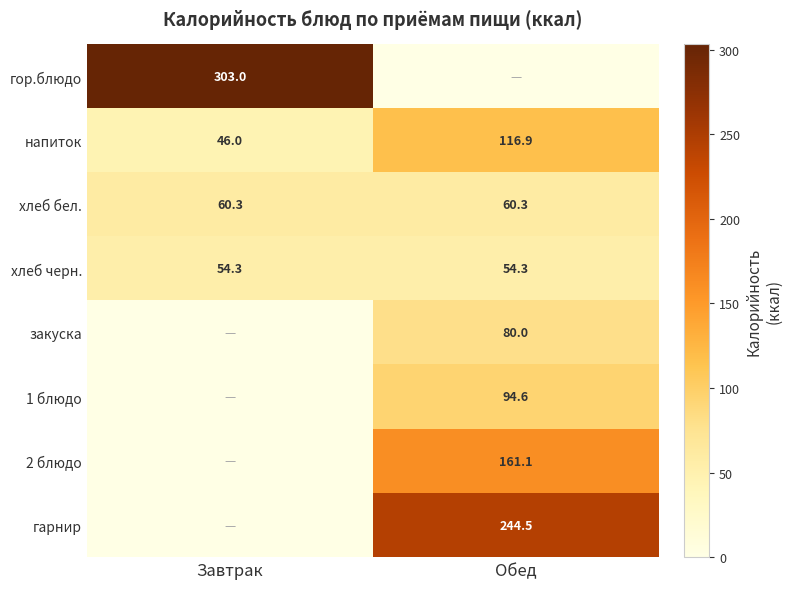

Which category has the lowest value in the напиток series?

Завтрак